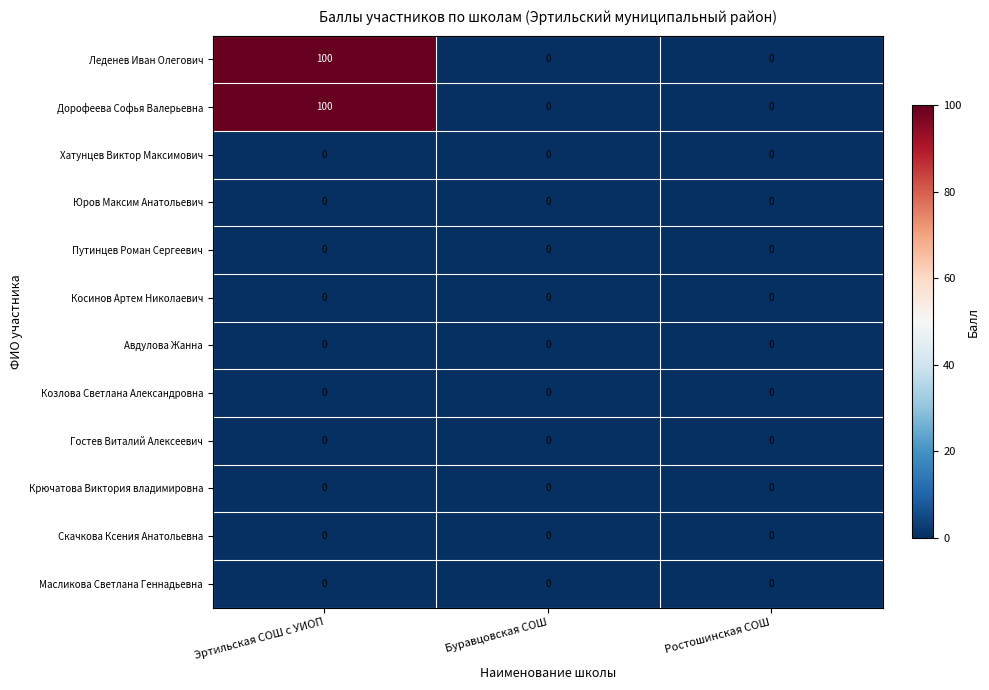

What is the total value across all series at Эртильская СОШ с УИОП?

200